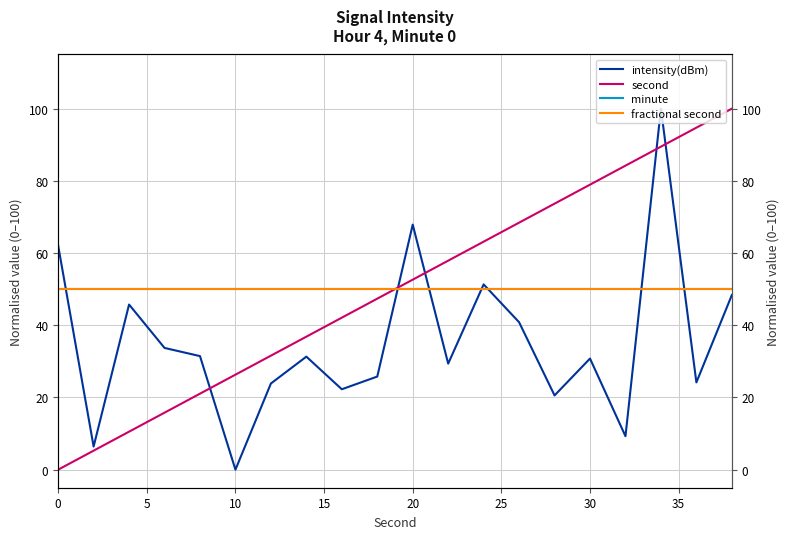

How many values in second are above zero?

19